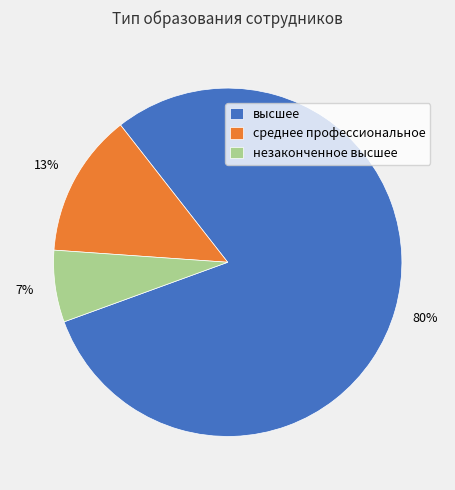

What percentage is the незаконченное высшее slice, to the nearest percent?

7%